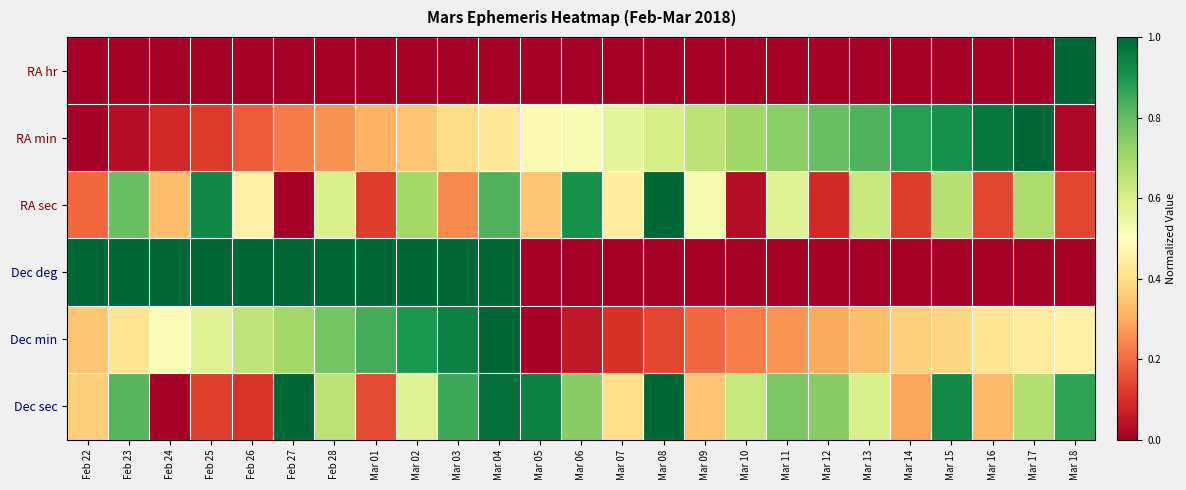

How many series are shown in this chart?

6